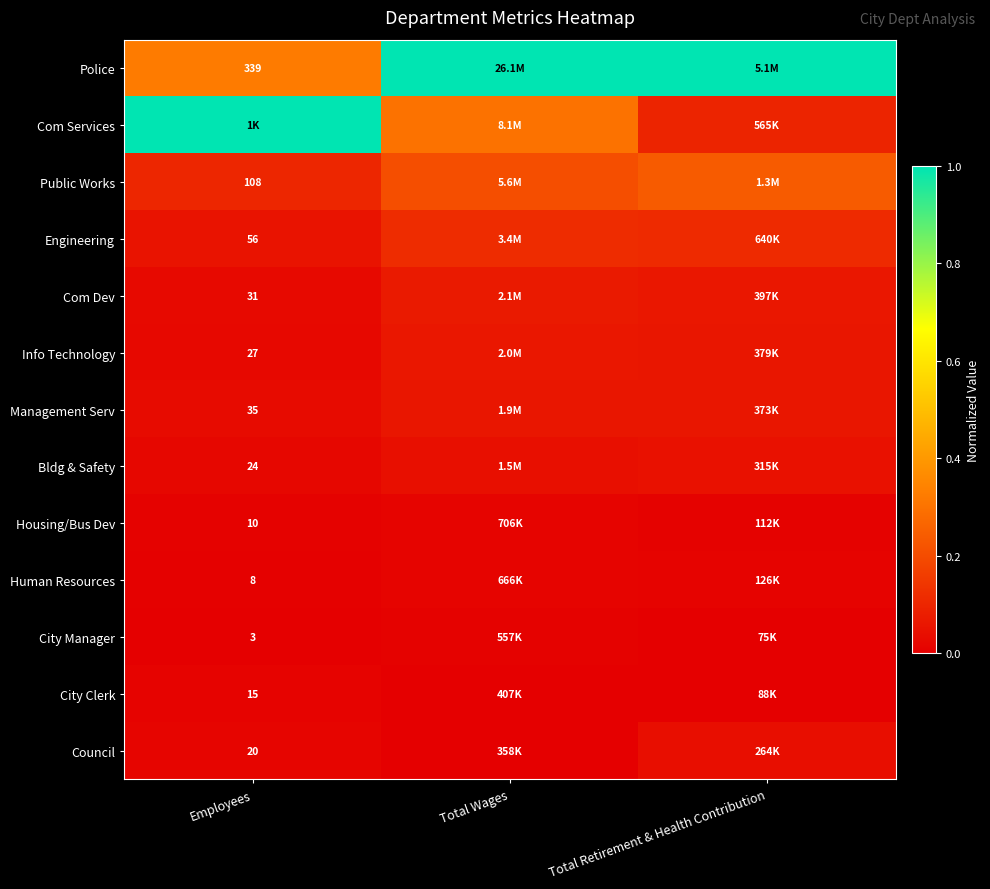

Count the number of data series in this chart.

13